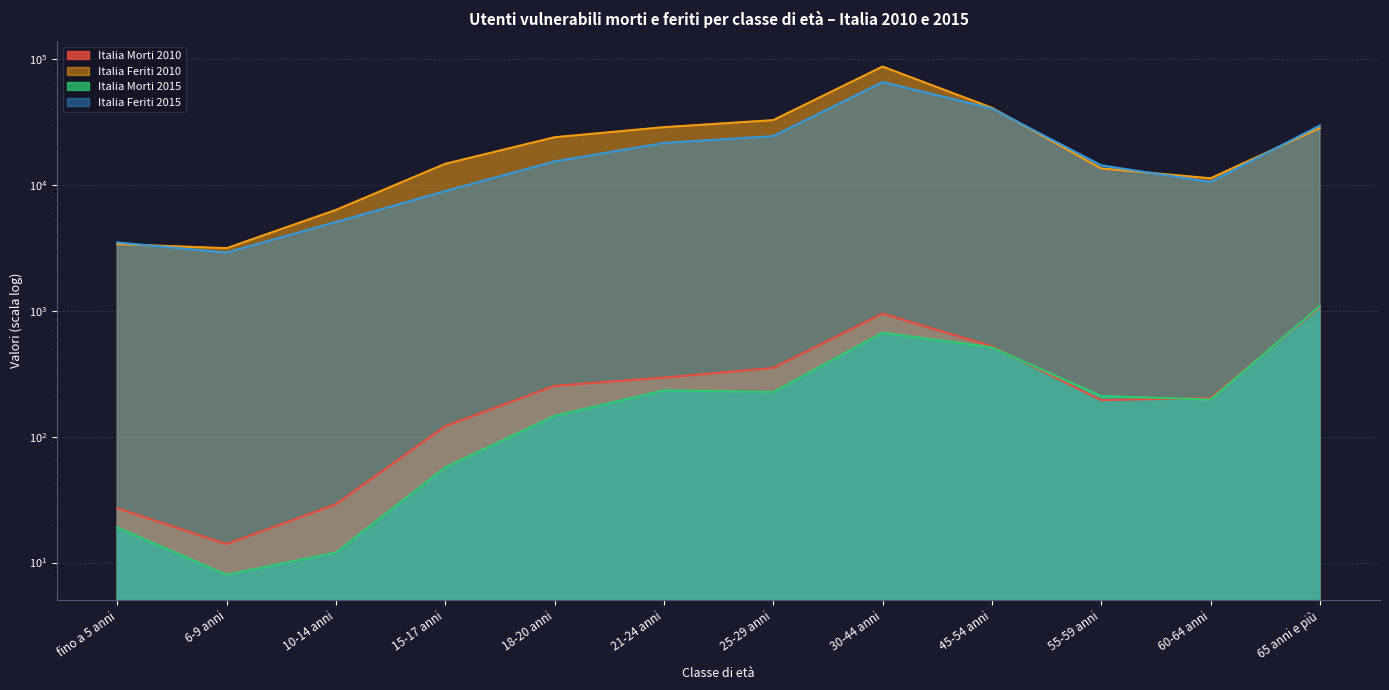

What is the highest value of the Italia Feriti 2015 series?

65450